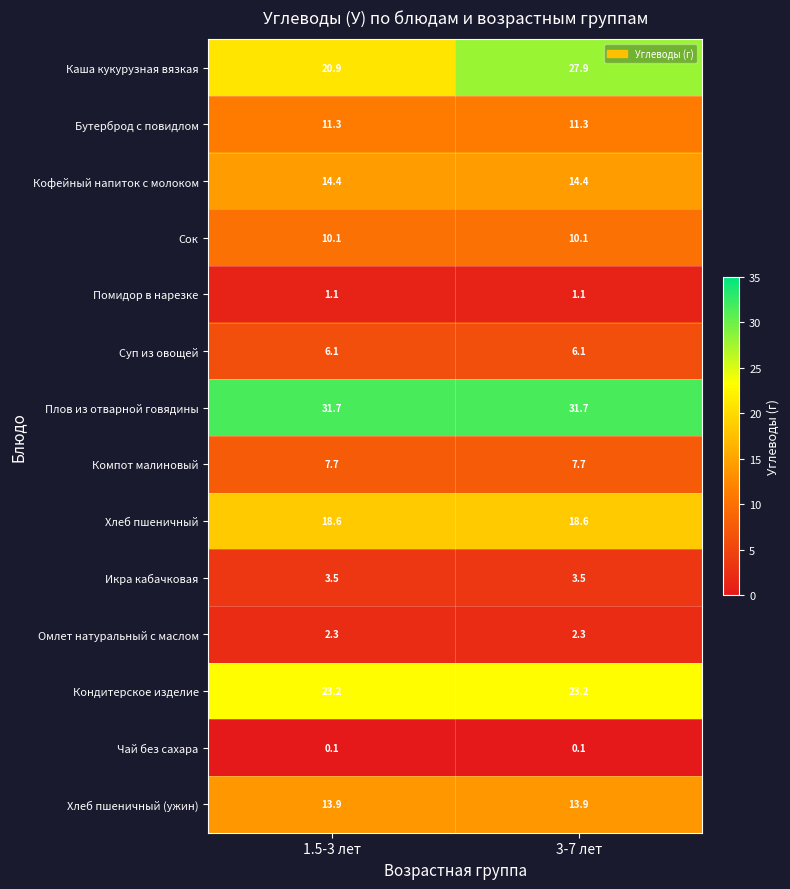

Reading left to right, transcribe all the data shown in this chart.

Каша кукурузная вязкая: 1.5-3 лет=20.9	3-7 лет=27.9
Бутерброд с повидлом: 1.5-3 лет=11.3	3-7 лет=11.3
Кофейный напиток с молоком: 1.5-3 лет=14.4	3-7 лет=14.4
Сок: 1.5-3 лет=10.1	3-7 лет=10.1
Помидор в нарезке: 1.5-3 лет=1.1	3-7 лет=1.1
Суп из овощей: 1.5-3 лет=6.1	3-7 лет=6.1
Плов из отварной говядины: 1.5-3 лет=31.7	3-7 лет=31.7
Компот малиновый: 1.5-3 лет=7.7	3-7 лет=7.7
Хлеб пшеничный: 1.5-3 лет=18.6	3-7 лет=18.6
Икра кабачковая: 1.5-3 лет=3.5	3-7 лет=3.5
Омлет натуральный с маслом: 1.5-3 лет=2.3	3-7 лет=2.3
Кондитерское изделие: 1.5-3 лет=23.2	3-7 лет=23.2
Чай без сахара: 1.5-3 лет=0.1	3-7 лет=0.1
Хлеб пшеничный (ужин): 1.5-3 лет=13.9	3-7 лет=13.9